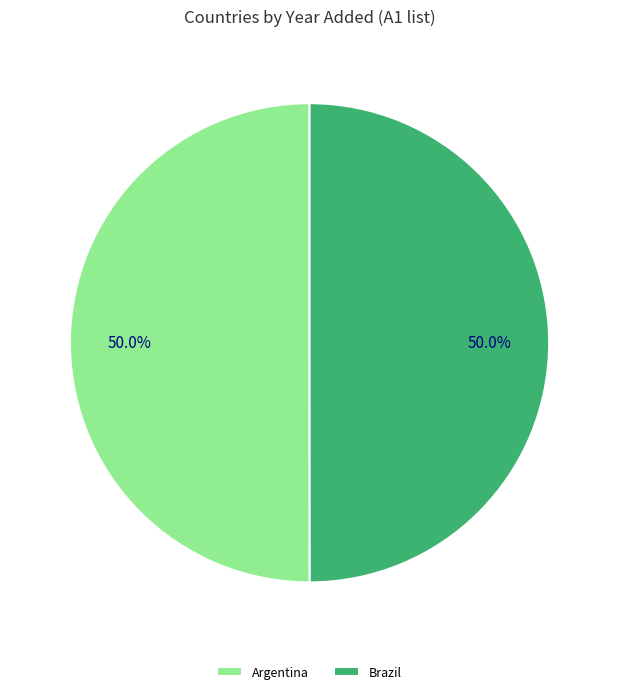

How many slices are in this pie chart?

2